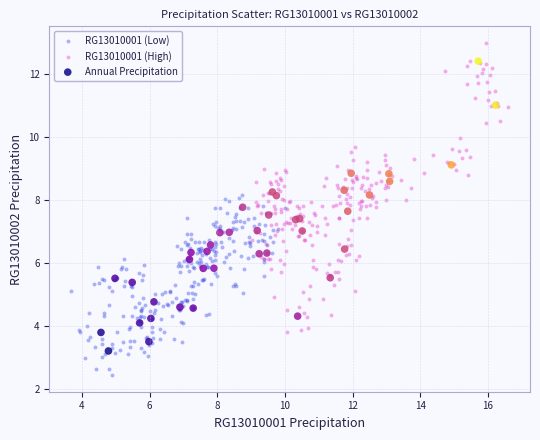

Which series reaches the maximum Y coordinate?

RG13010001 (High)